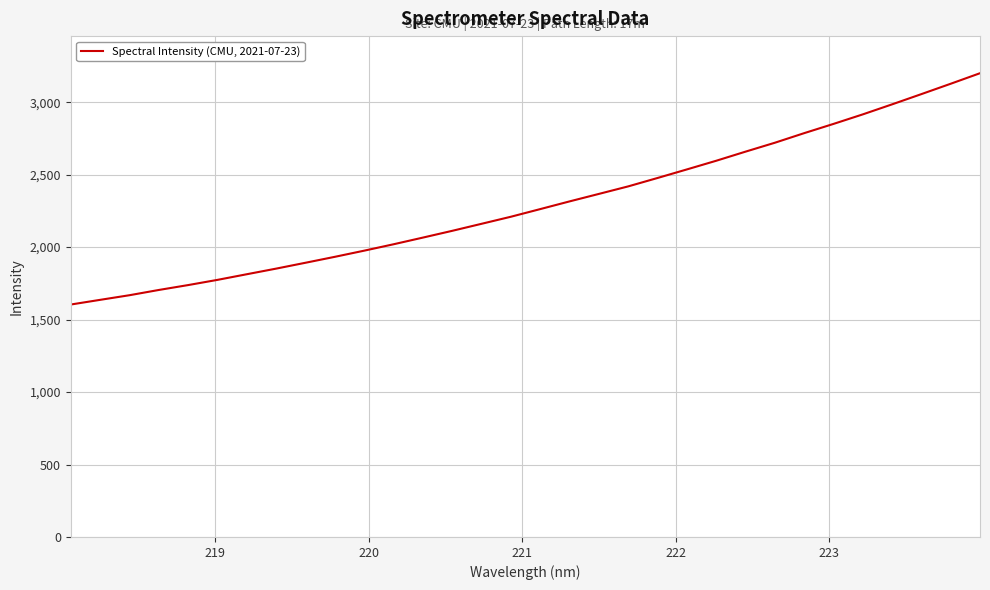

Reading left to right, list all the values displayed in this chart.

1603.8	1636.0	1668.0	1704.2	1738.0	1774.0	1812.9	1851.7	1892.1	1933.1	1975.6	2019.7	2065.7	2112.4	2160.9	2209.6	2262.4	2315.5	2367.1	2419.1	2477.0	2536.1	2595.8	2658.6	2720.1	2786.2	2849.9	2915.7	2984.9	3055.5	3127.0	3199.7